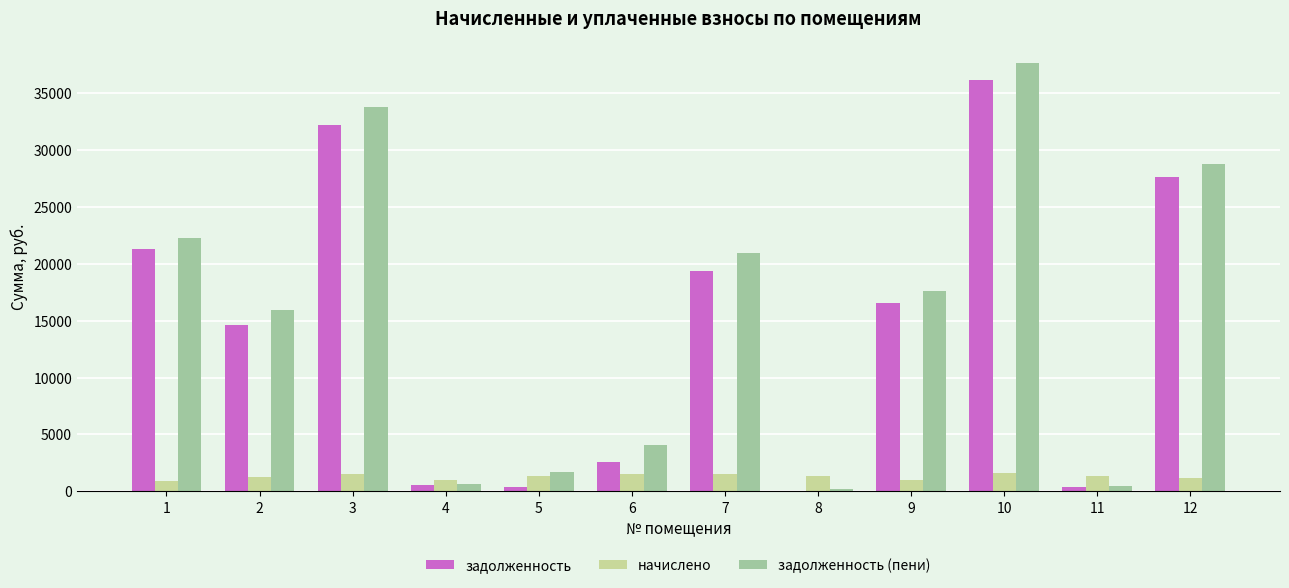

What is the total value across all series at 7?

41880.9